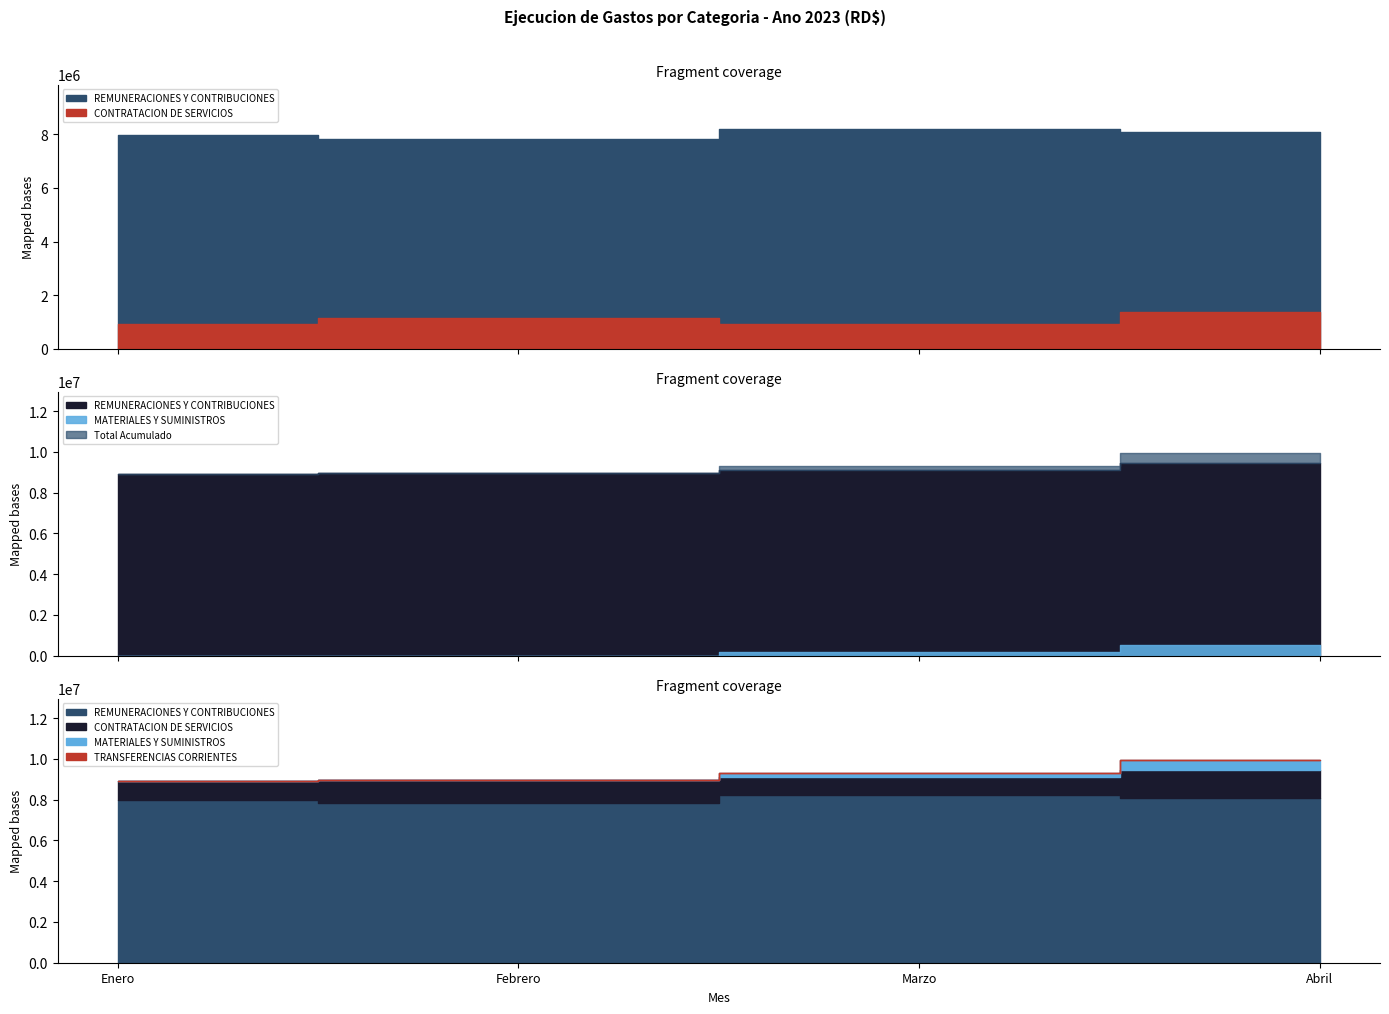

What is the approximate value of REMUNERACIONES Y CONTRIBUCIONES at Abril?

8083669.4